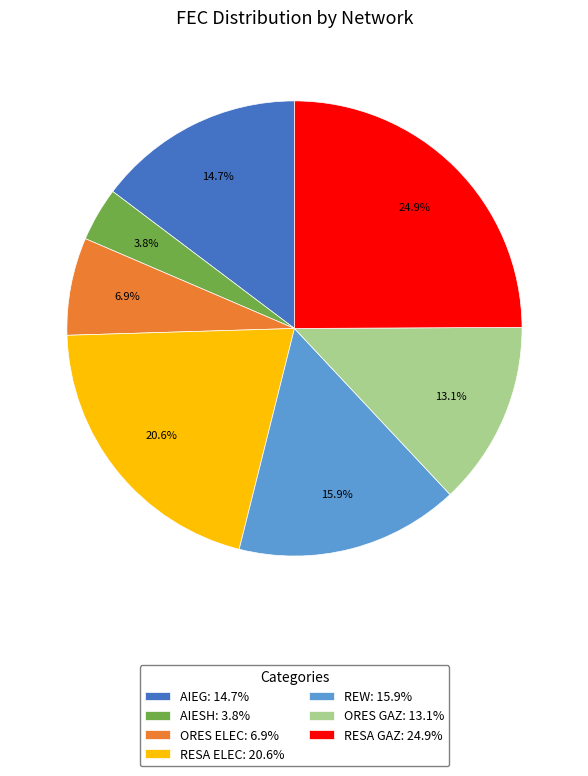

To the nearest percent, what is the combined percentage of ORES ELEC and AIESH?

11%